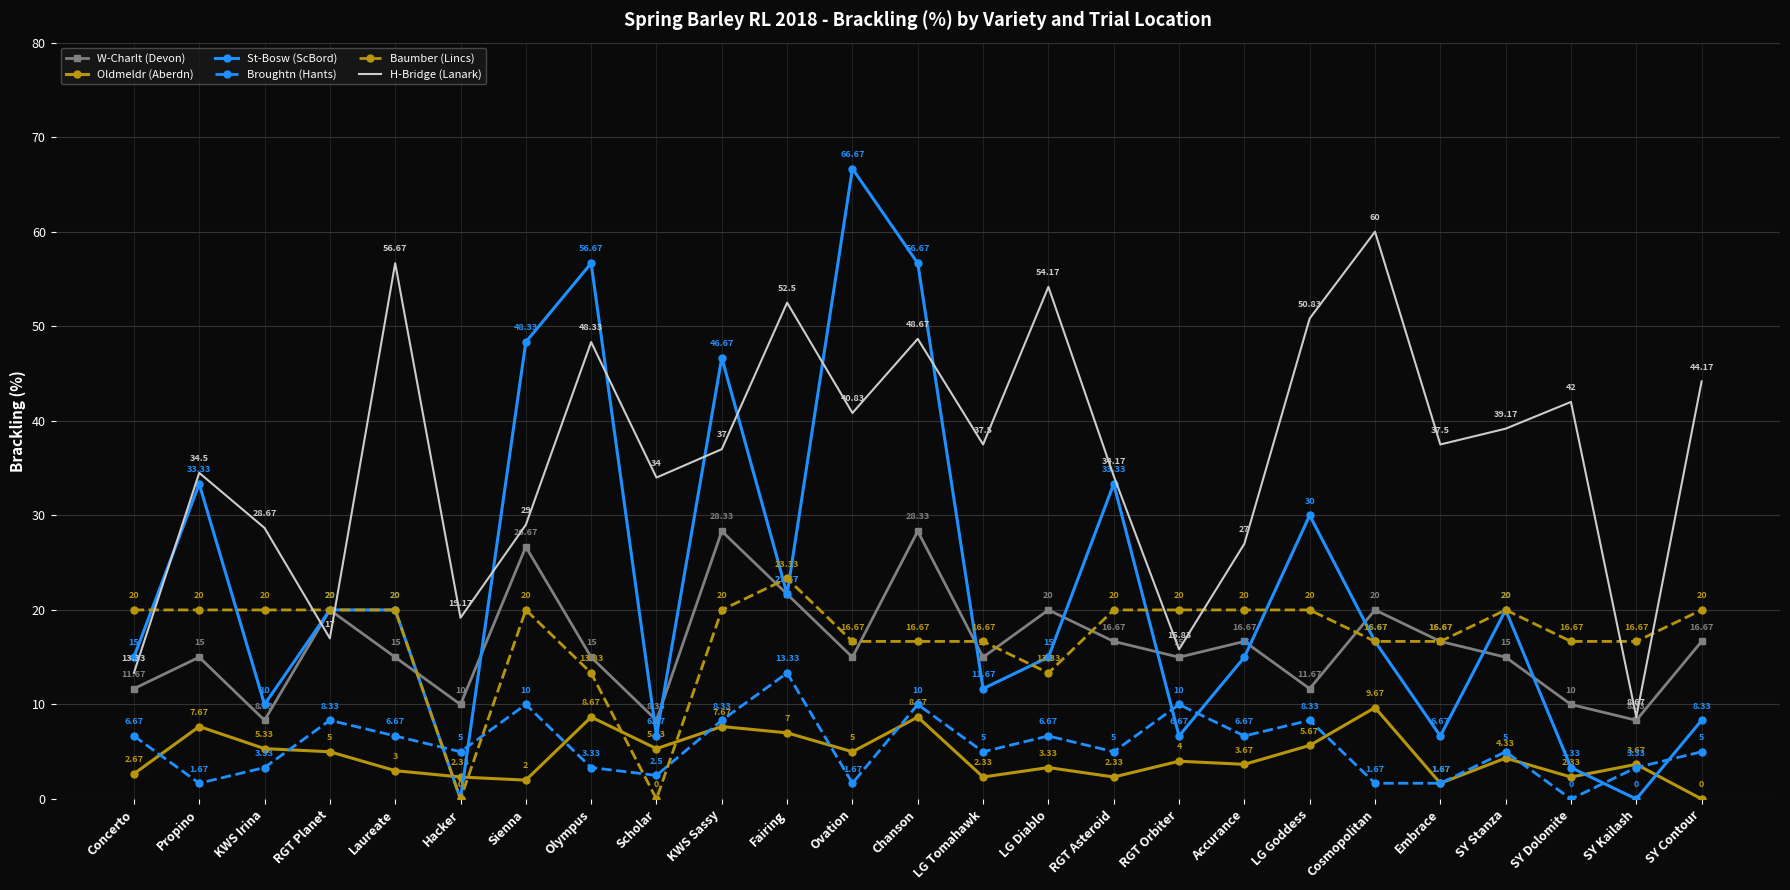

How many series are shown in this chart?

6